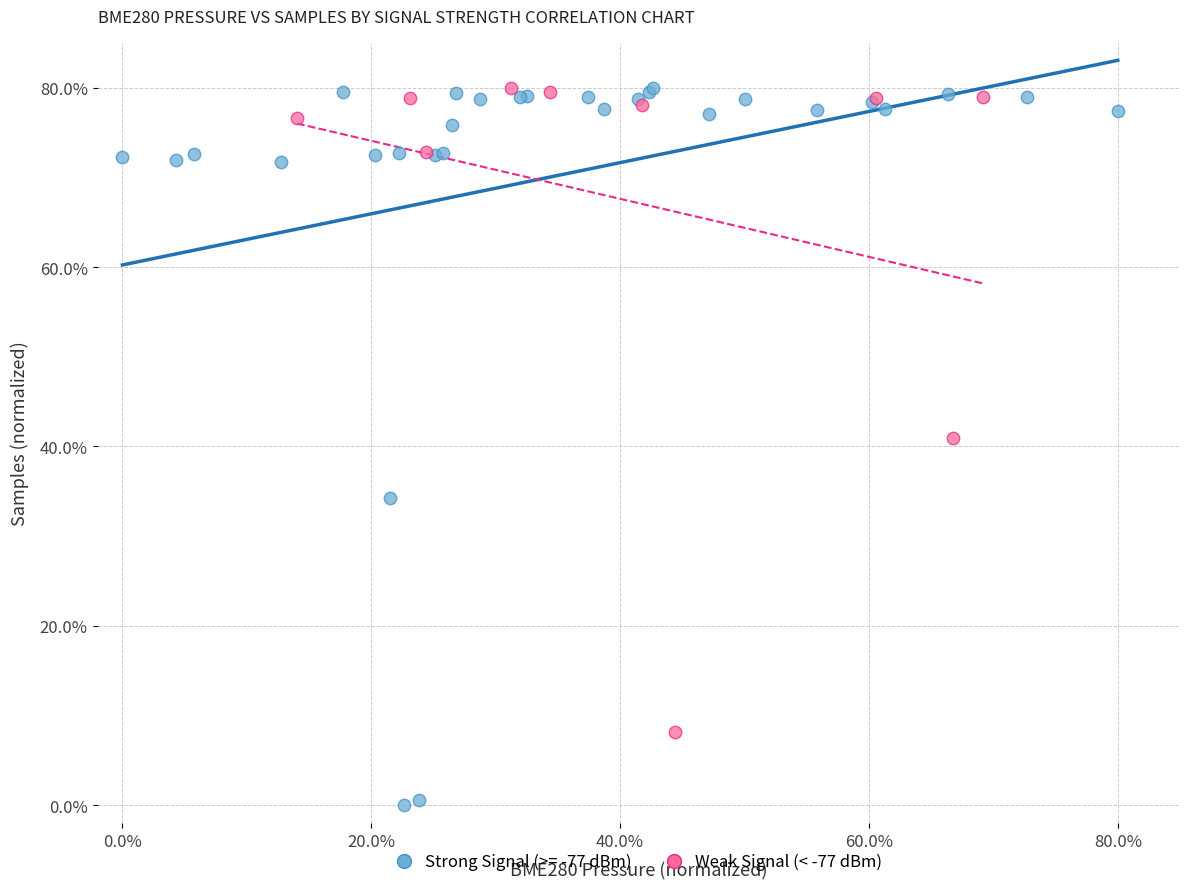

Which series has the largest Y range (max minus min)?

Strong Signal (>= -77 dBm)